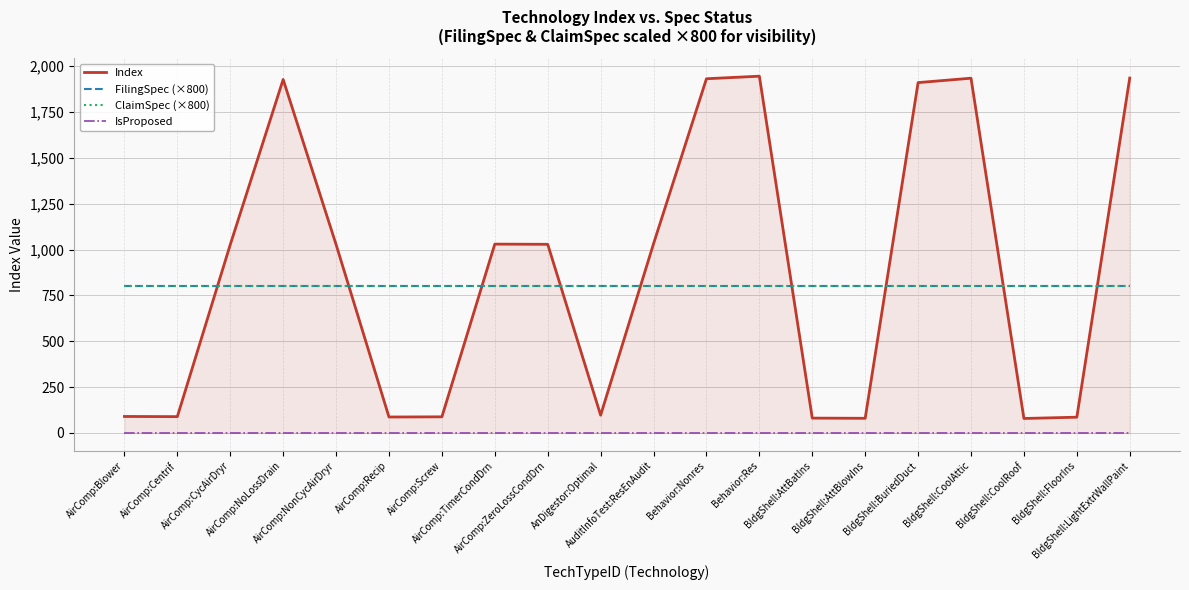

Where is FilingSpec (×800) nearest to the value 800?

AirComp:Blower